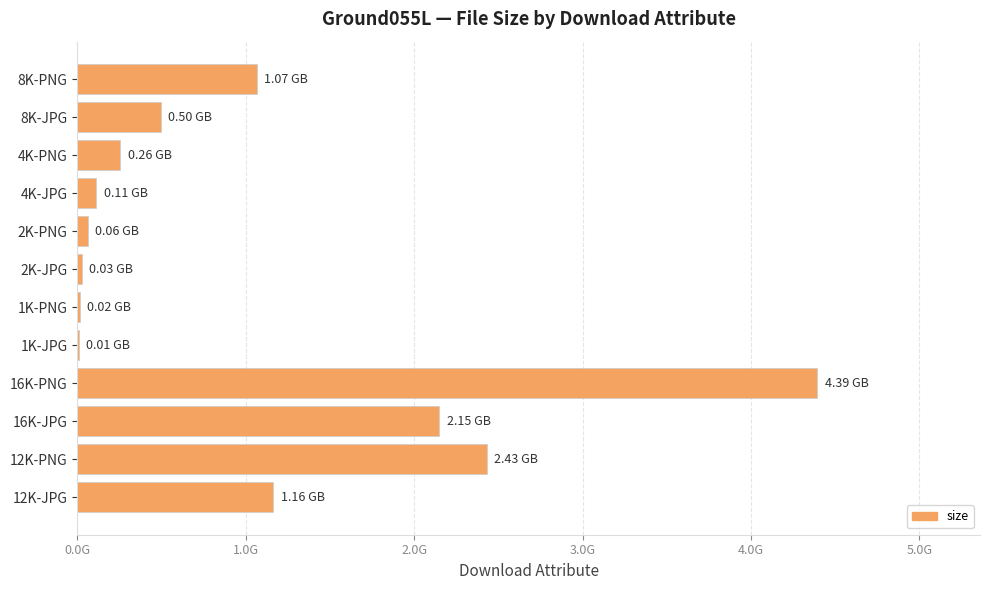

Are the bars horizontal?

Yes